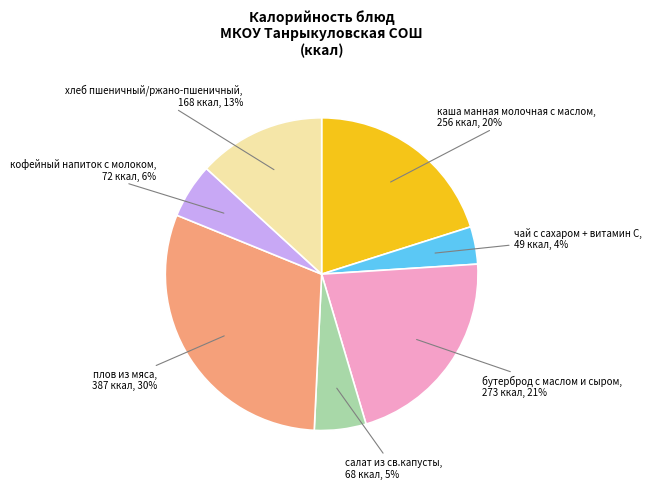

To the nearest percent, what is the average slice percentage?

14%